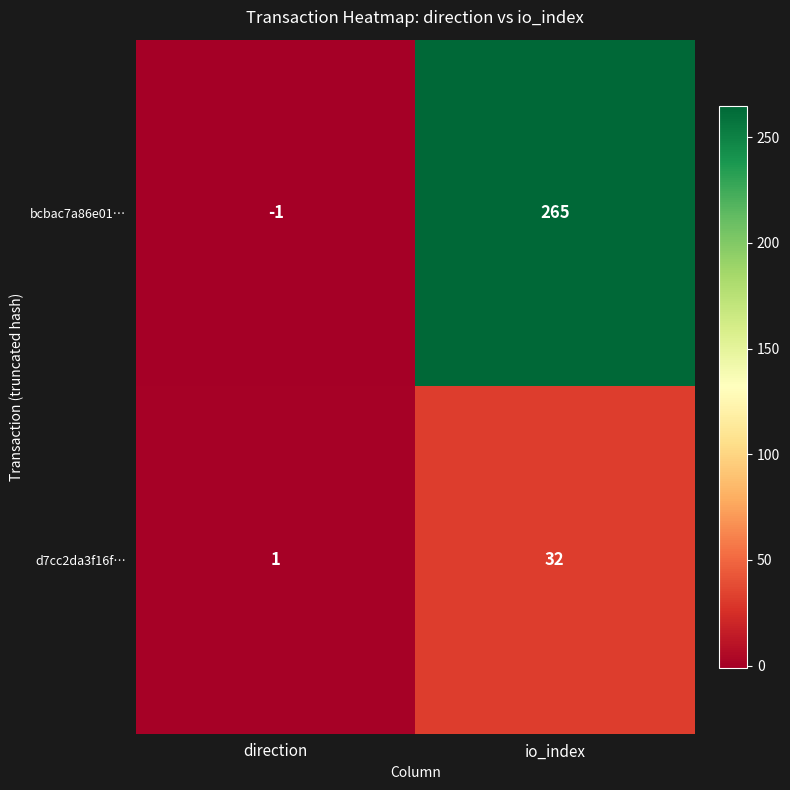

Reading right to left, transcribe all the data shown in this chart.

bcbac7a86e01…: 265	-1
d7cc2da3f16f…: 32	1